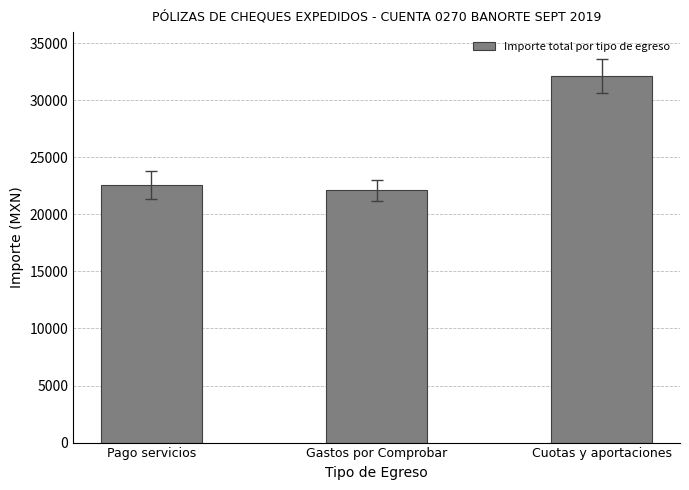

The value at Pago servicios is 39088.3. True or false?

False